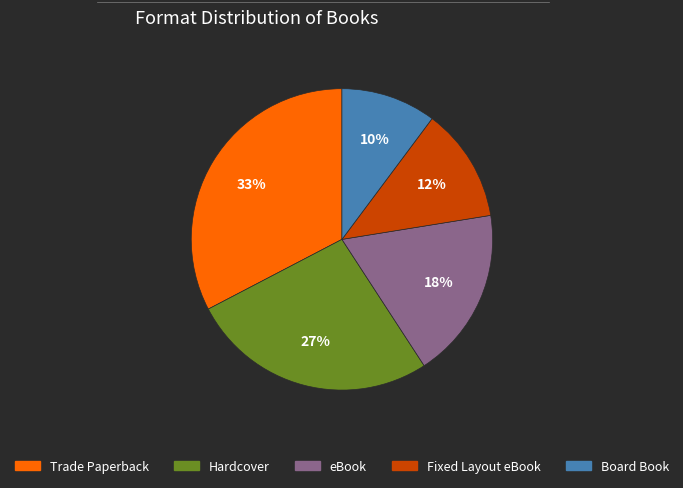

How many segments does this pie chart have?

5